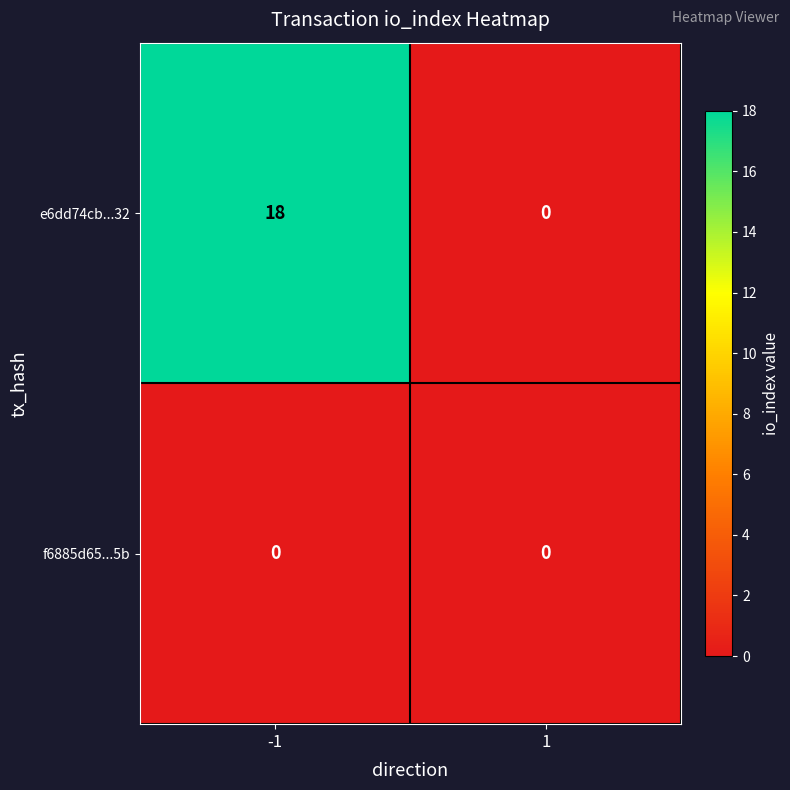

Rank the series by their average value, from highest to lowest.

e6dd74cb...32, f6885d65...5b